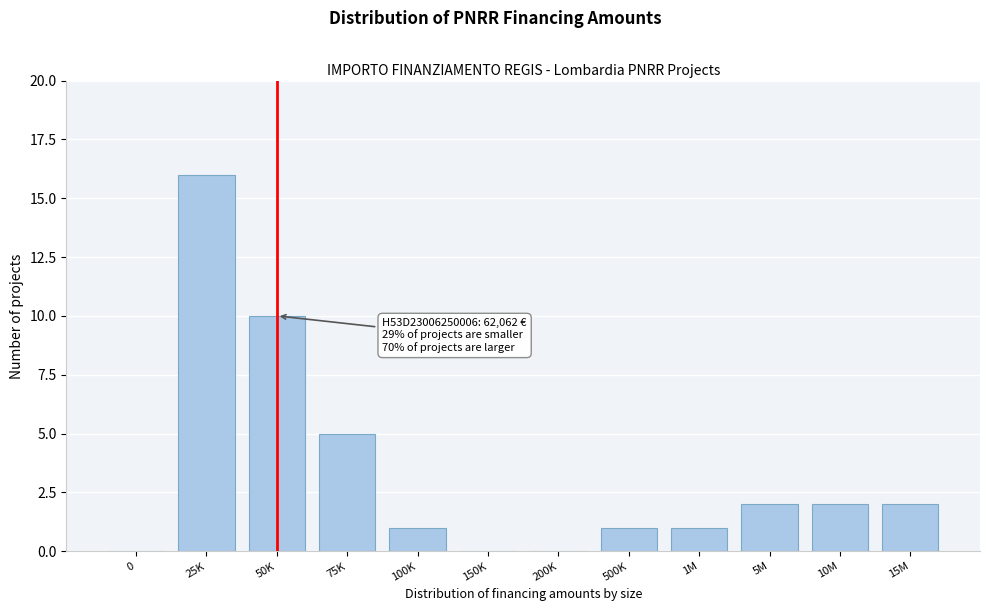

Reading left to right, transcribe all the data shown in this chart.

0=0	25K=16	50K=10	75K=5	100K=1	150K=0	200K=0	500K=1	1M=1	5M=2	10M=2	15M=2